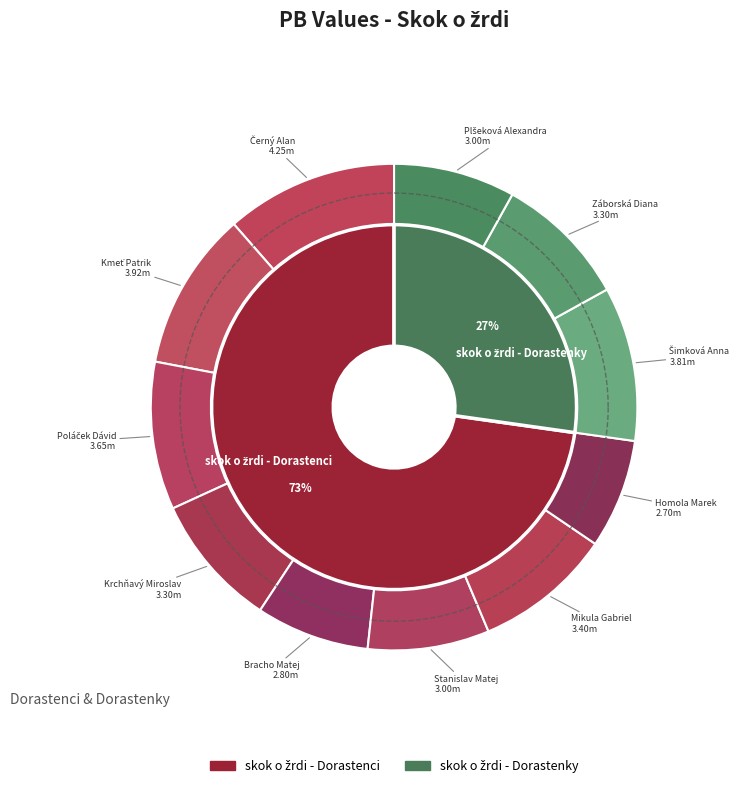

To the nearest percent, what portion does Kmeť Patrik represent?

11%